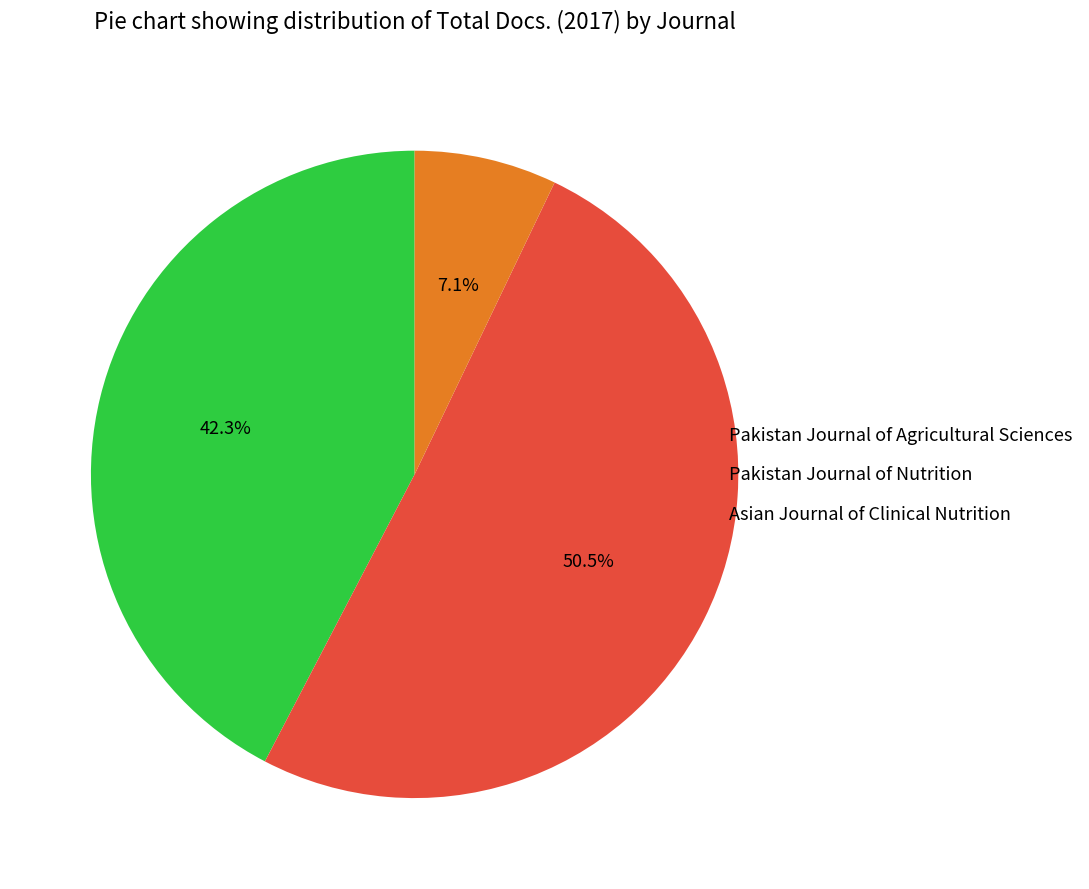

Is the sum of Pakistan Journal of Nutrition and Pakistan Journal of Agricultural Sciences greater than half?

Yes